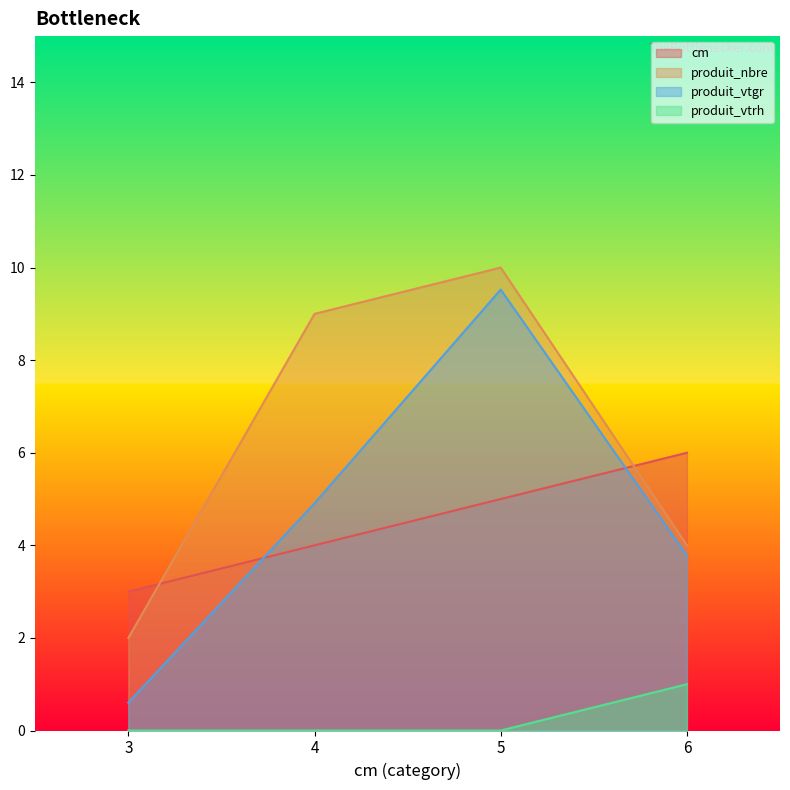

What is the average value of the cm series?

4.5